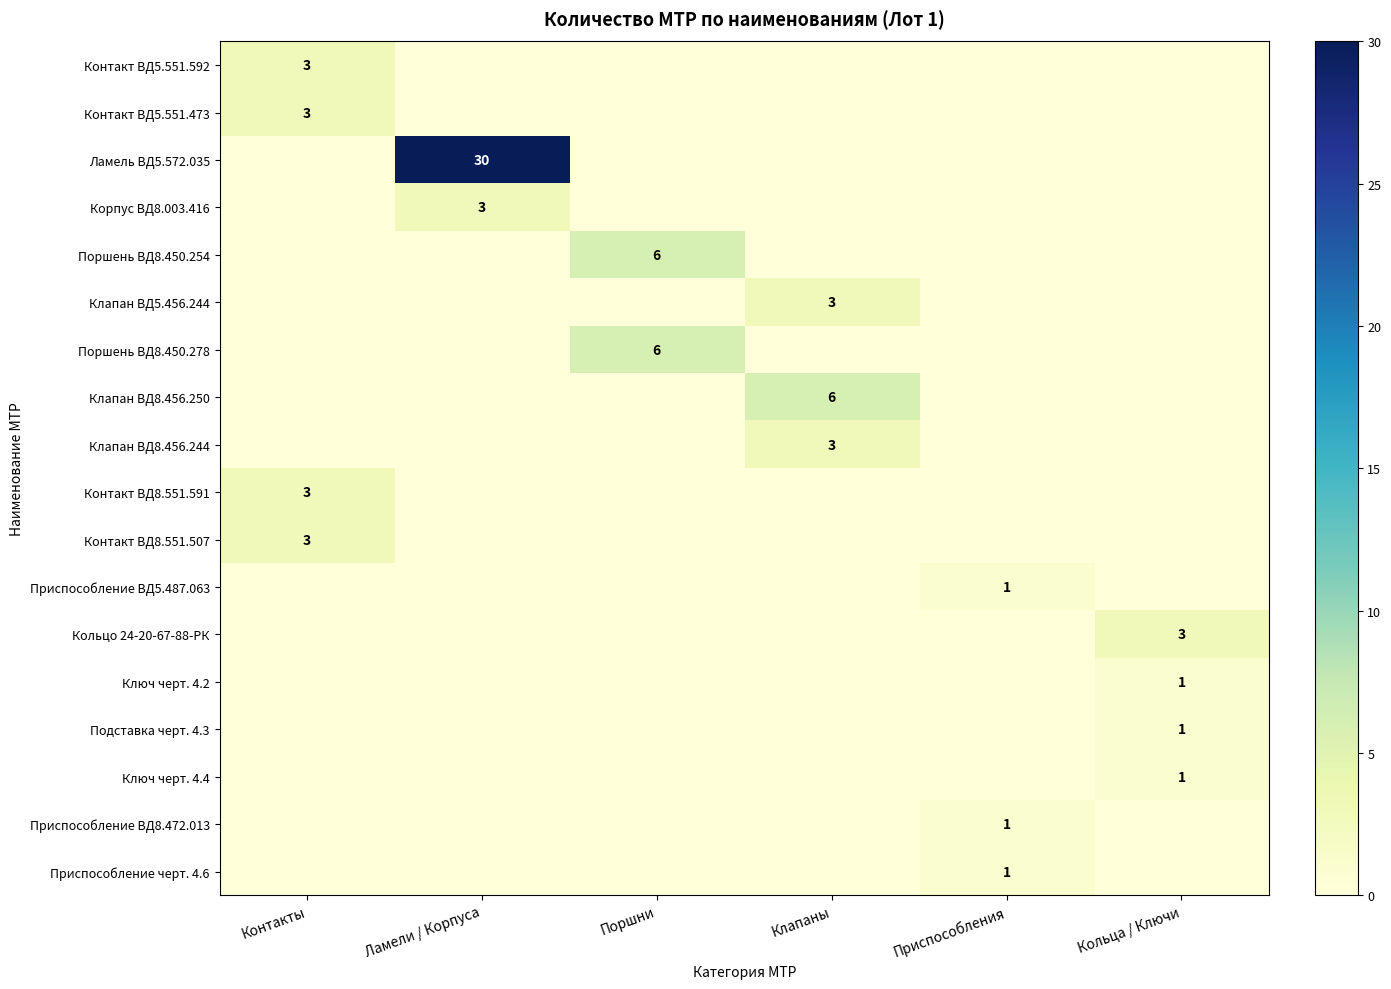

At how many categories does at least one series exceed 24?

1